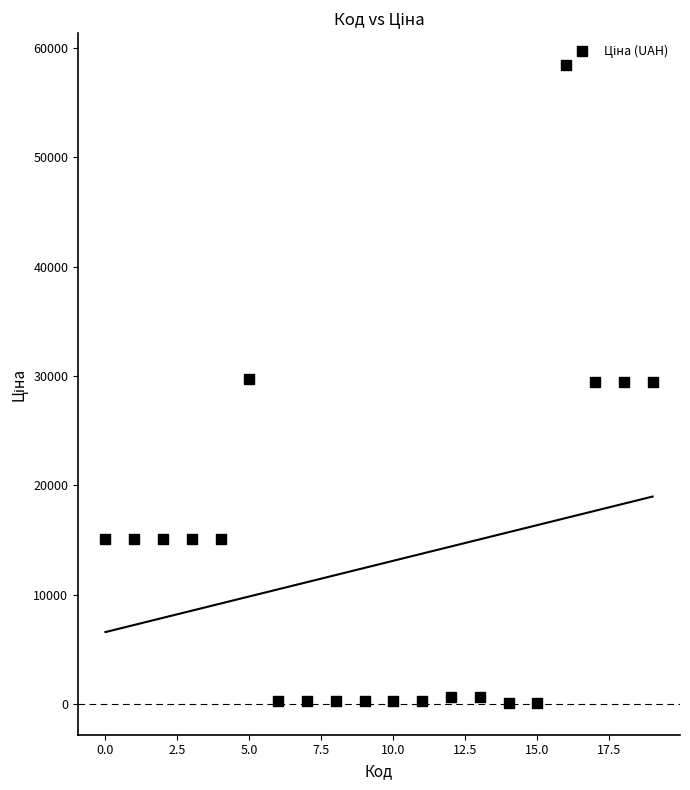

What is the range of Y values (max minus min)?

58312.4